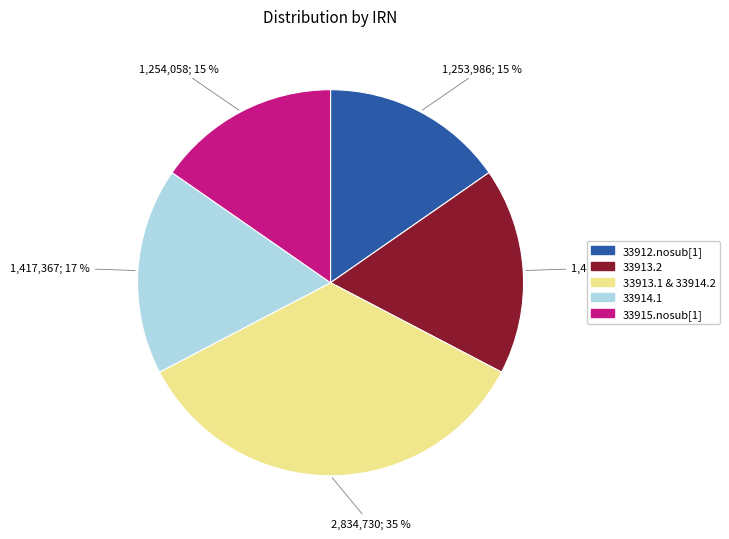

What percentage is the 33915.nosub[1] slice, to the nearest percent?

15%